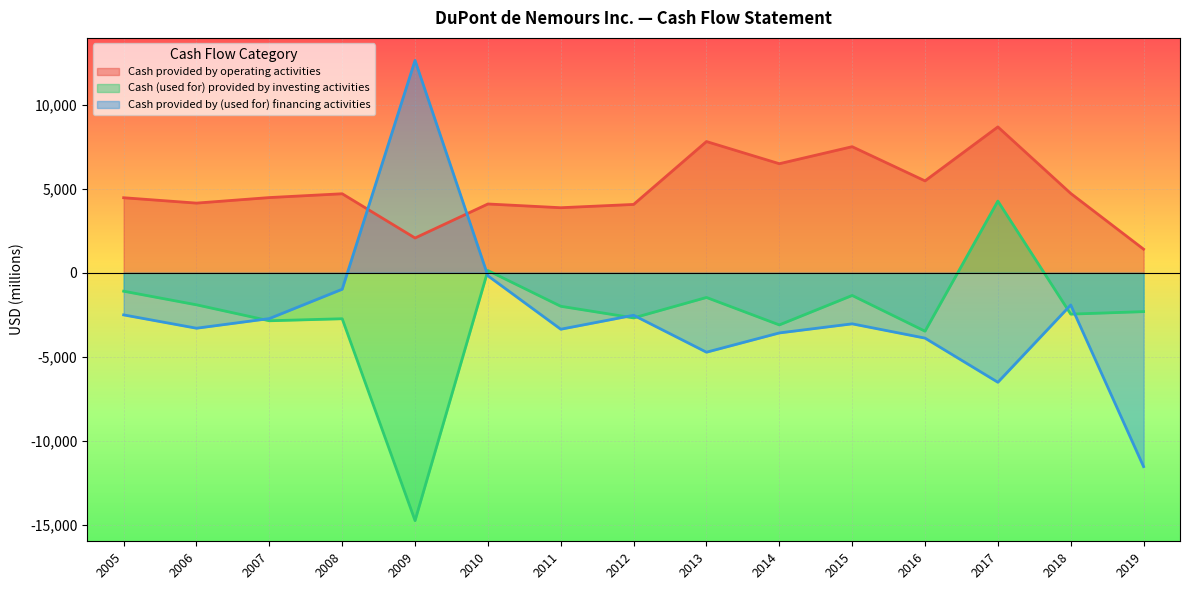

Rank the series at 2012 from lowest to highest value.

Cash (used for) provided by investing activities, Cash provided by (used for) financing activities, Cash provided by operating activities